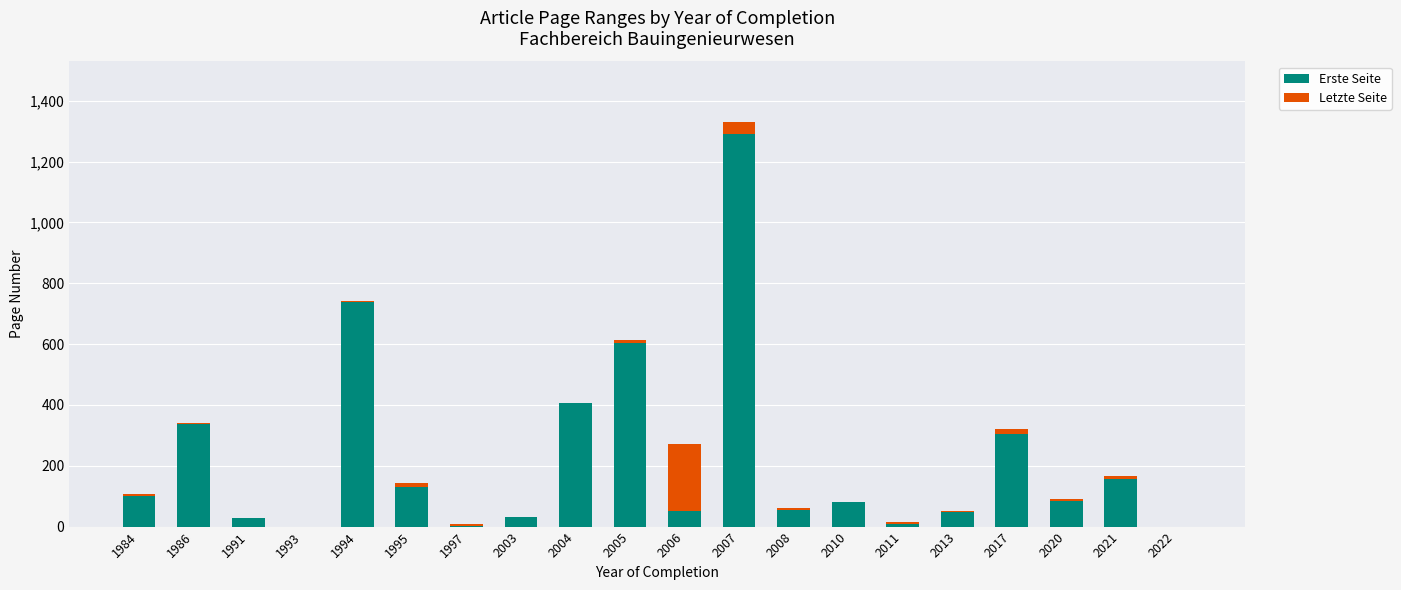

The value of Erste Seite at 2006 is 51. True or false?

True